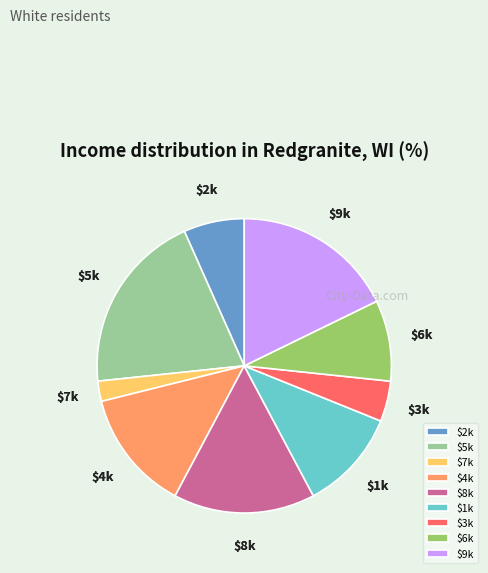

Is there a majority slice in this chart?

No